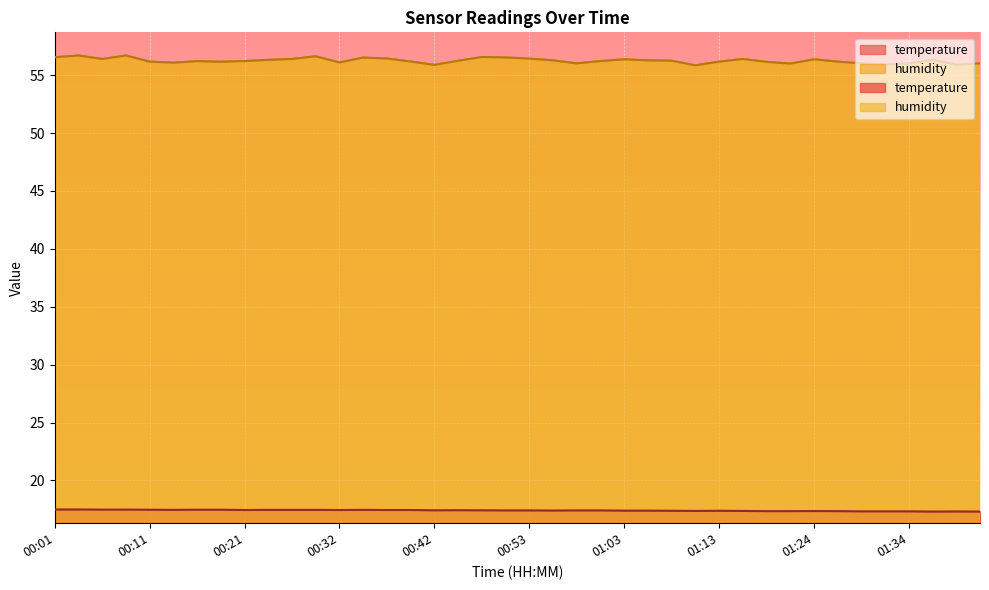

Is it true that temperature equals 28.6 at 01:24?

False